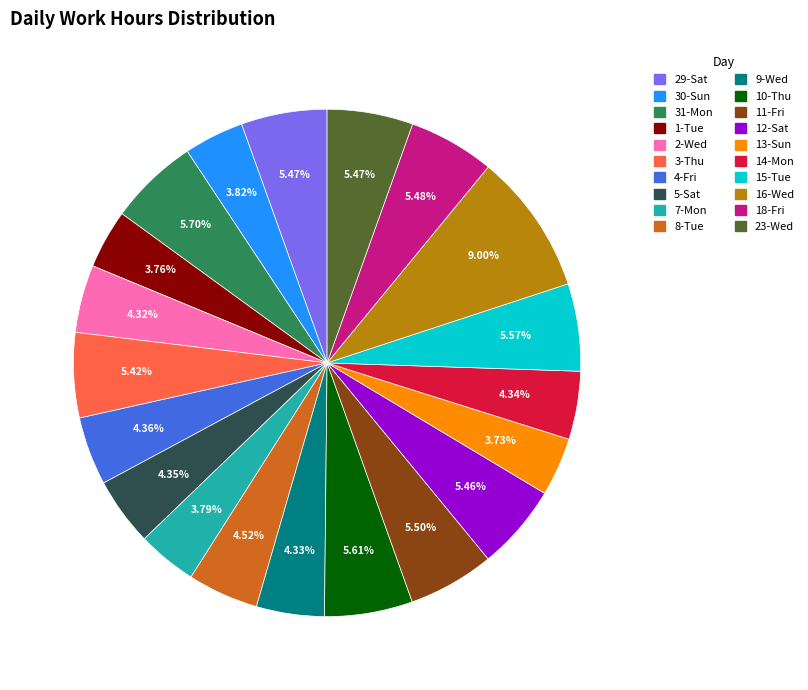

Approximately how many times larger is the value at 7-Mon compared to 4-Fri?

0.9